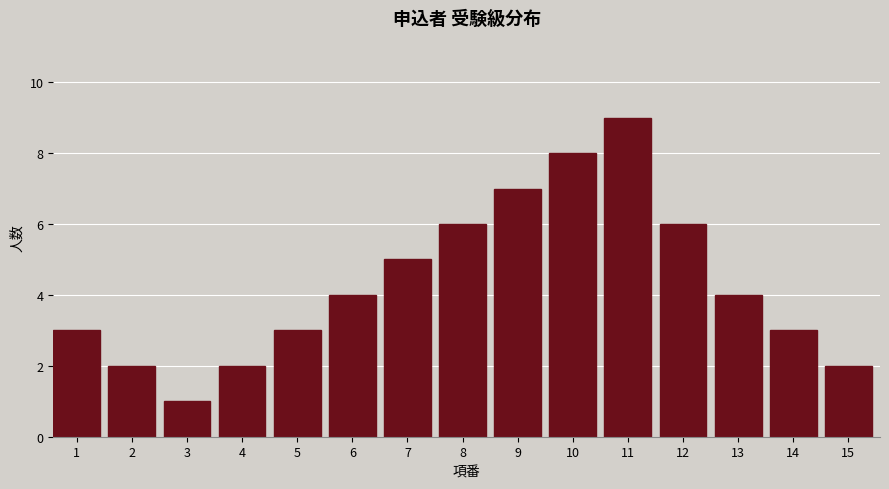

Reading left to right, extract all data points from this chart.

3	2	1	2	3	4	5	6	7	8	9	6	4	3	2